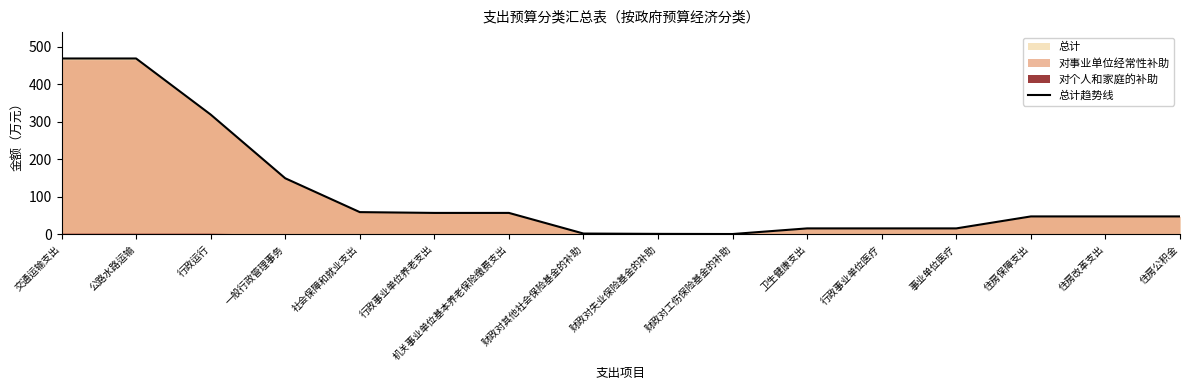

How many points are lower than both their immediate neighbors (excluding endpoints)?

1